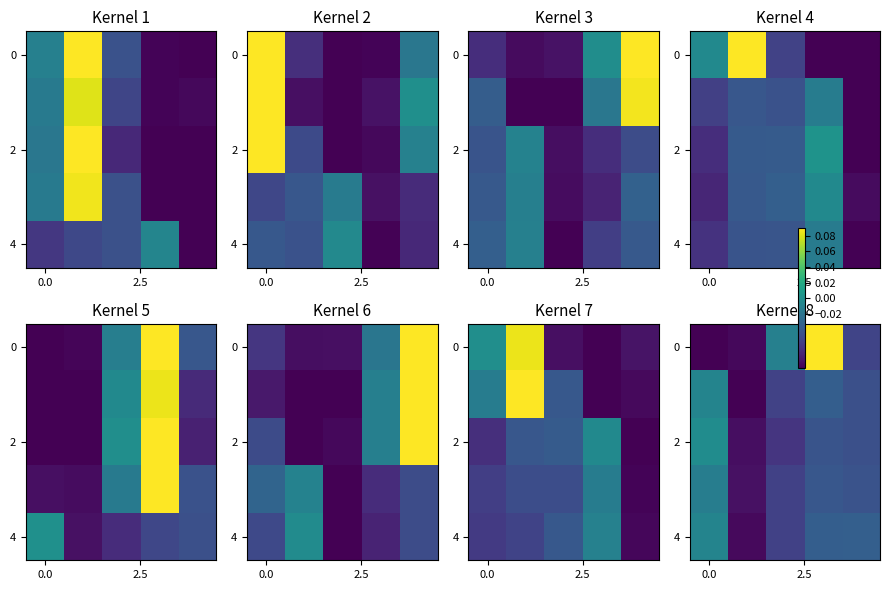

What is the minimum value shown in the chart?

-0.1